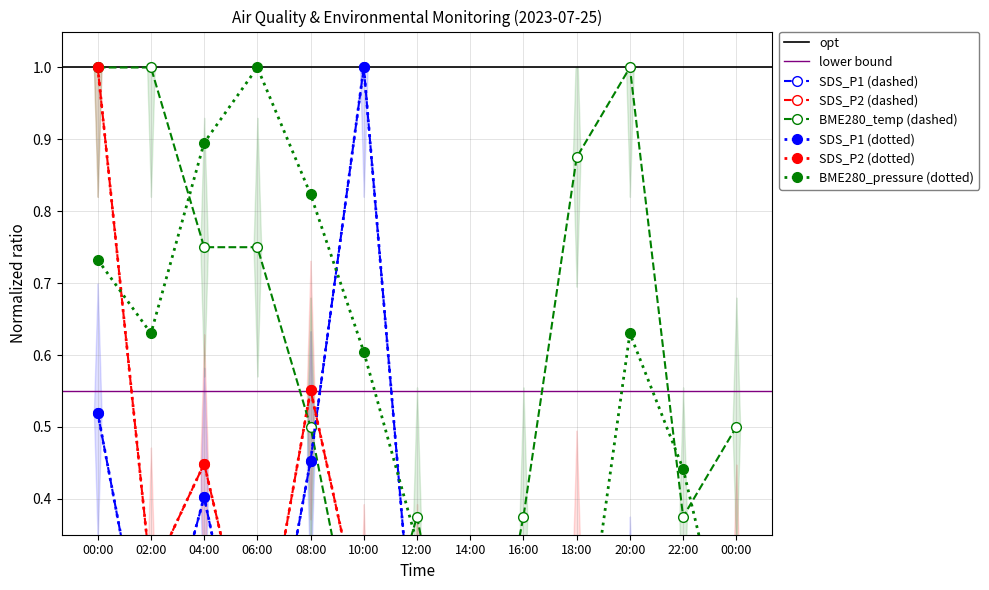

What is the difference between the SDS_P2 values at 14:00 and 08:00?

0.5